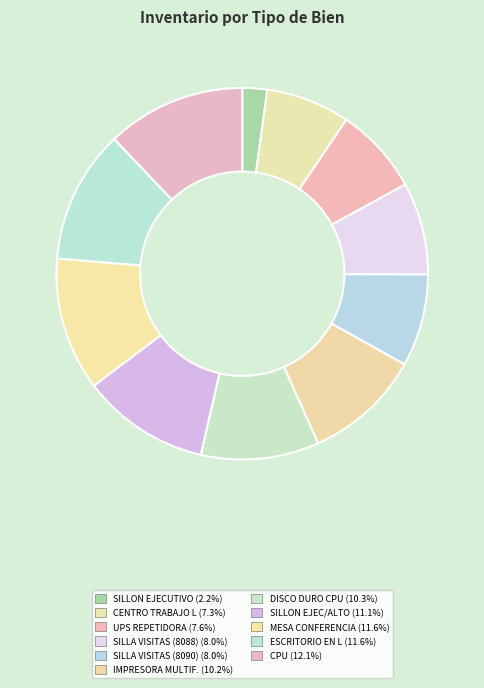

How many segments does this pie chart have?

11